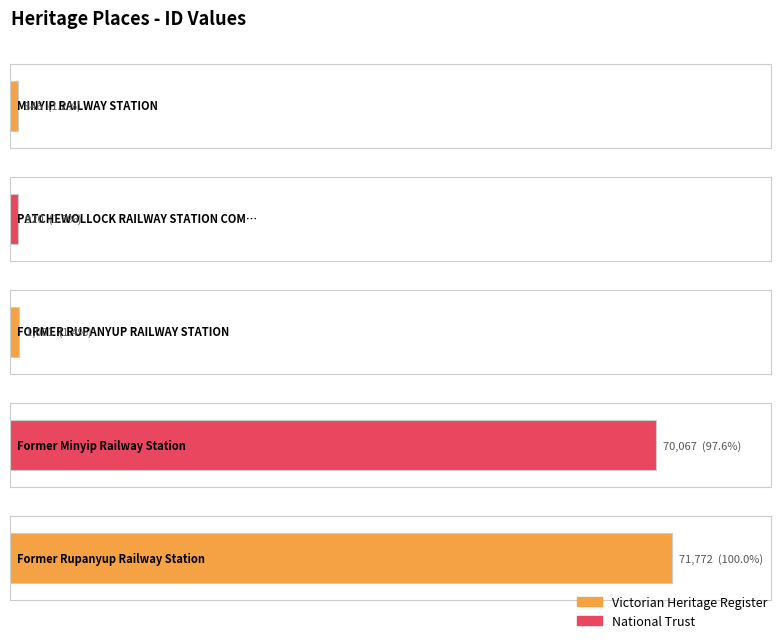

Rank the categories by value from highest to lowest.

Former Rupanyup Railway Station, Former Minyip Railway Station, FORMER RUPANYUP RAILWAY STATION, PATCHEWOLLOCK RAILWAY STATION COMPLEX, MINYIP RAILWAY STATION